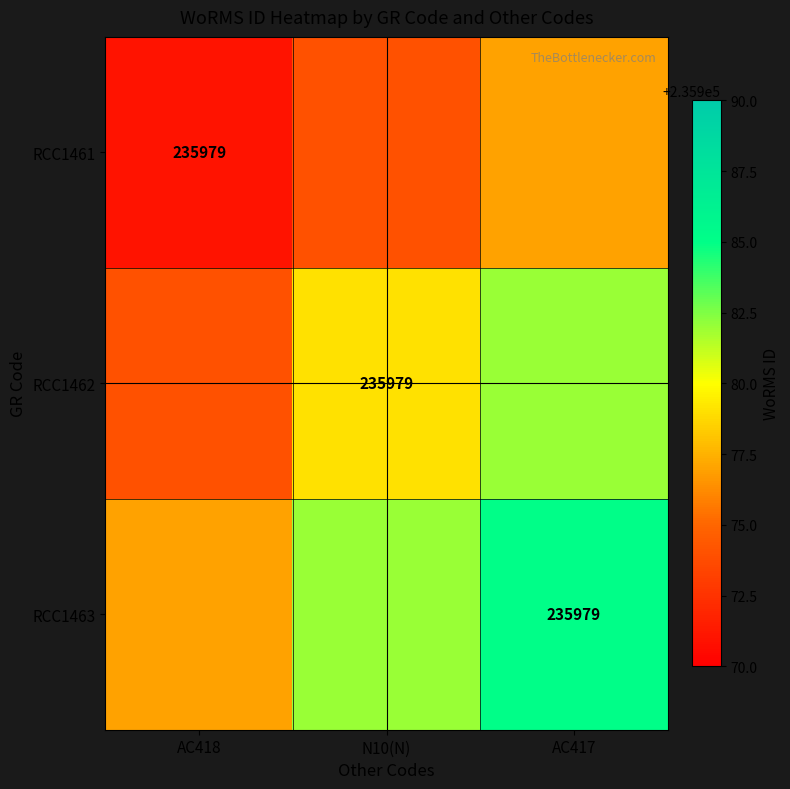

The RCC1461 series shows 235979 at AC418. True or false?

True